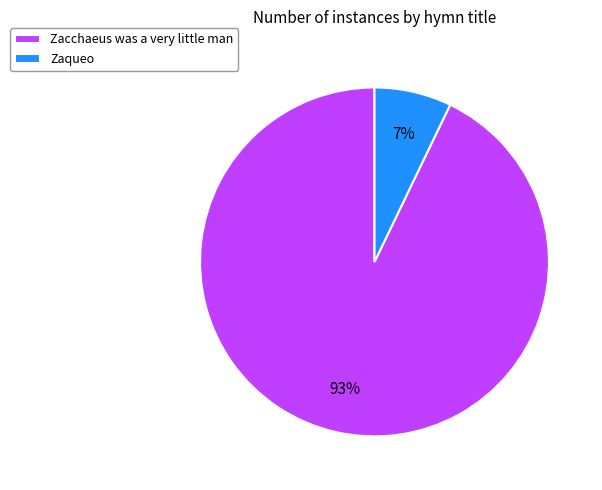

Does Zacchaeus was a very little man represent more than half of the total?

Yes